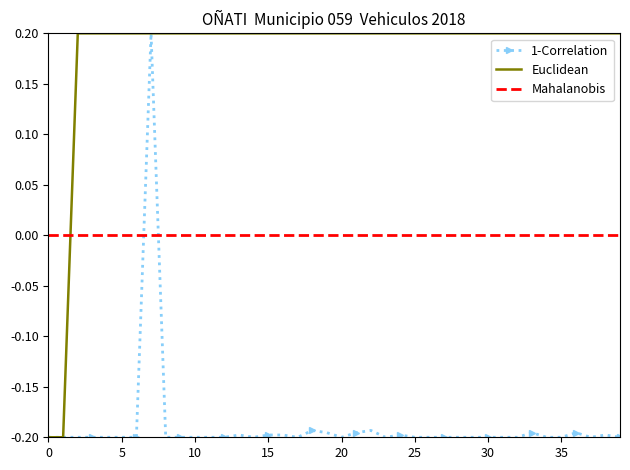

Which series has the largest total across all categories?

Euclidean